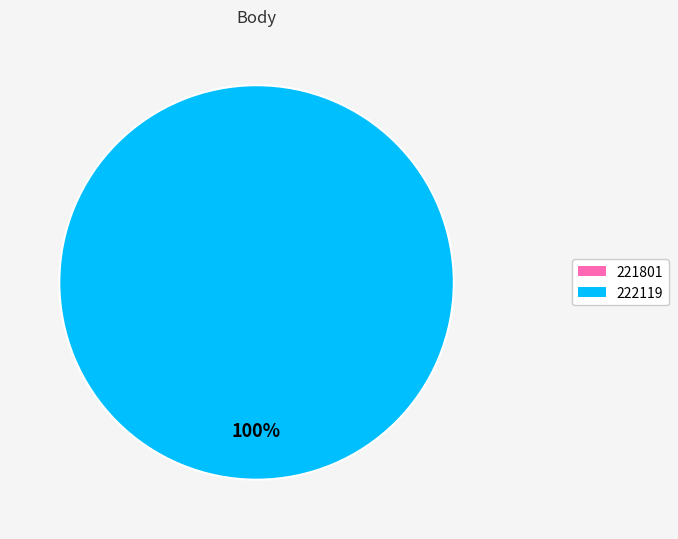

Which slice is the largest?

222119